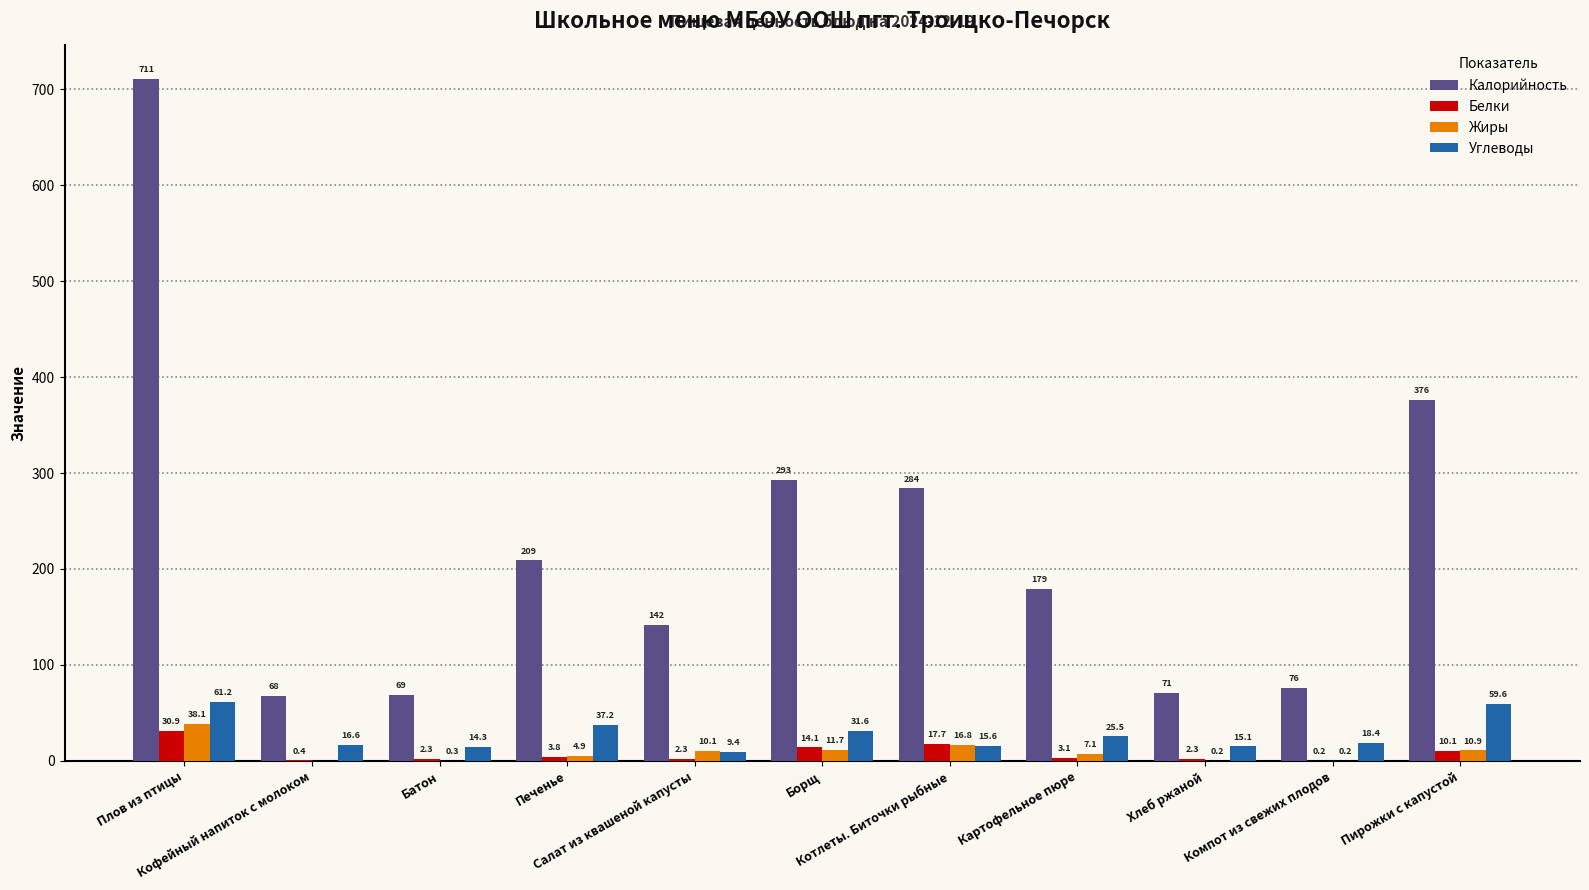

Count the number of data series in this chart.

4